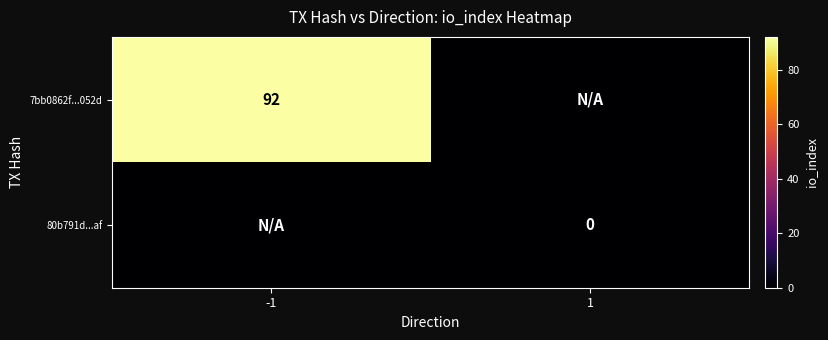

Is the value of 80b791d...af at 1 greater than the value of 7bb0862f...052d at -1?

No